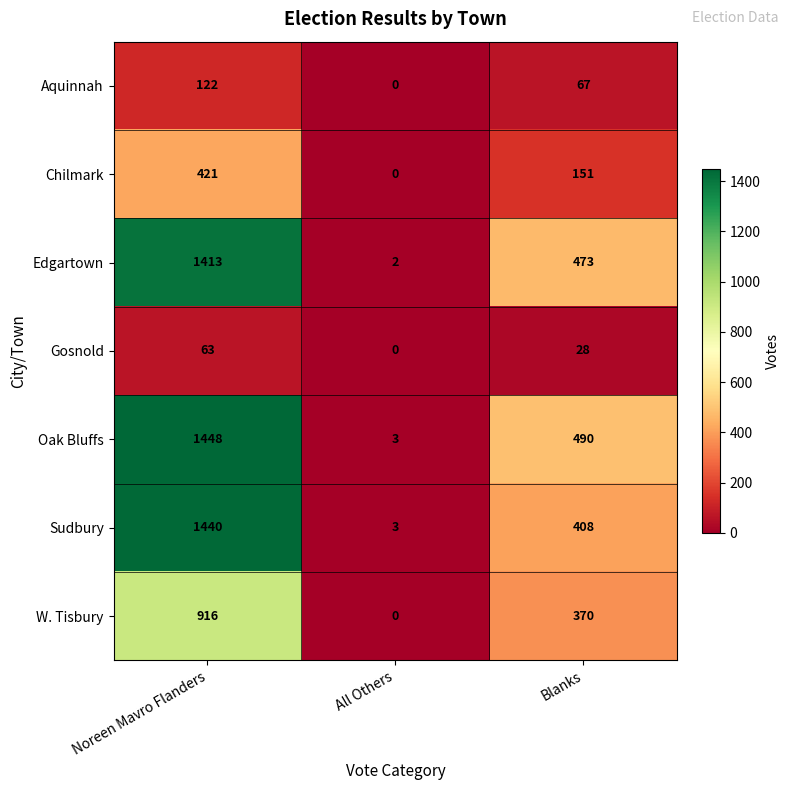

Where is Gosnold nearest to the value 31?

Blanks